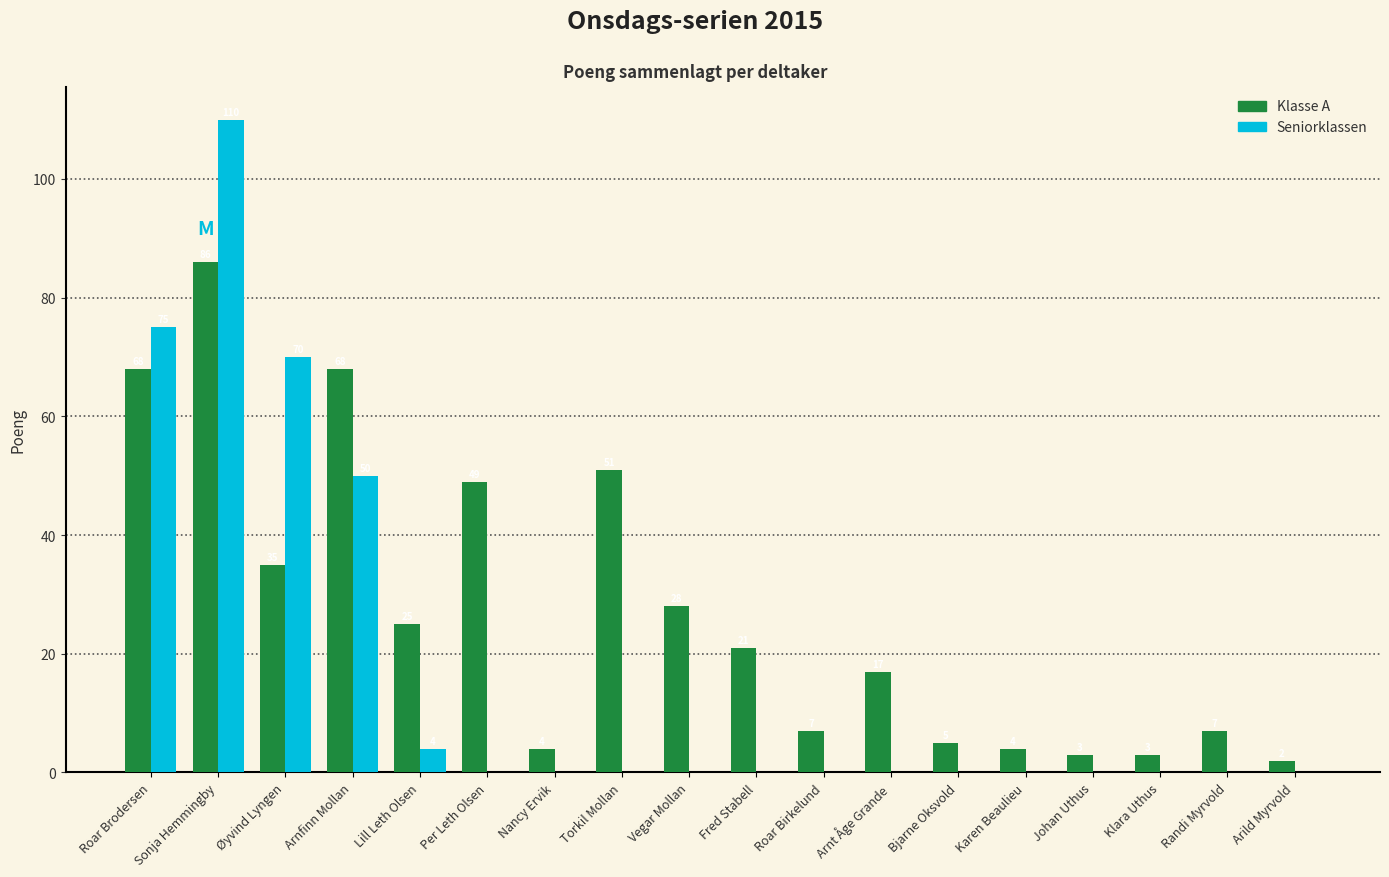

Count the number of categories in the chart.

18